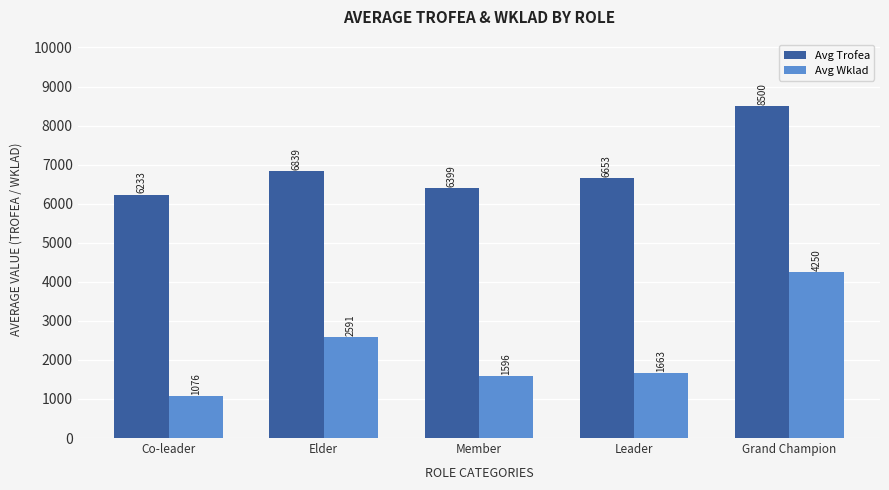

At which label is Avg Wklad closest to 2662?

Elder